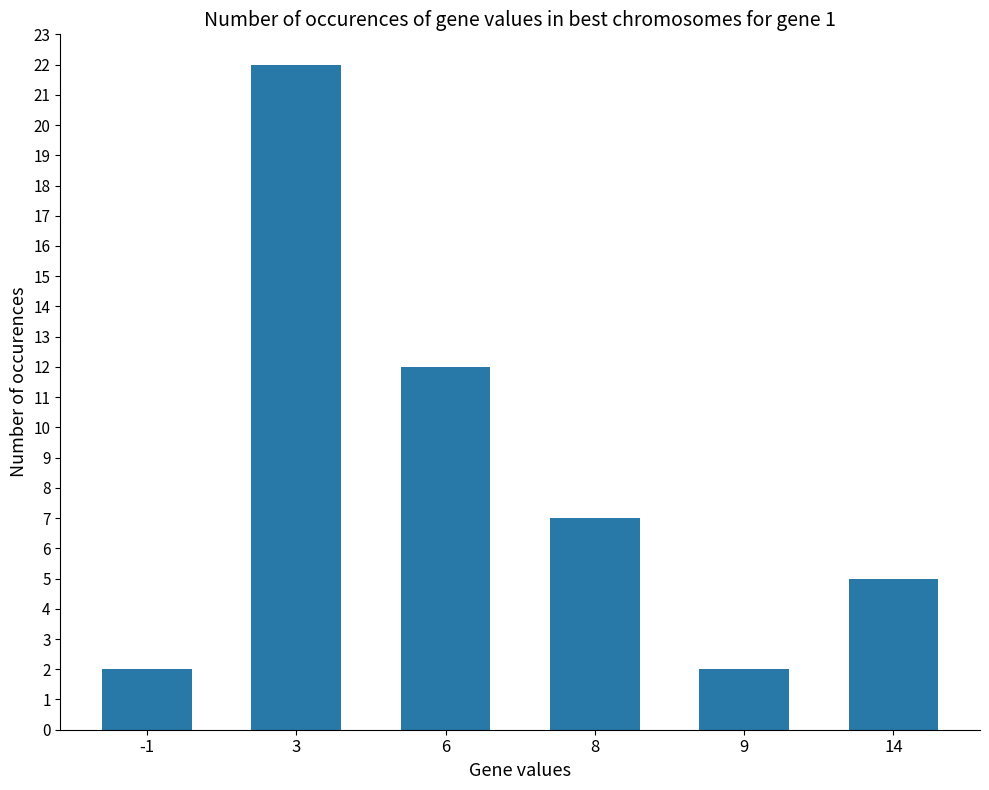

What is the ratio of the value at -1 to the value at 6?

0.2